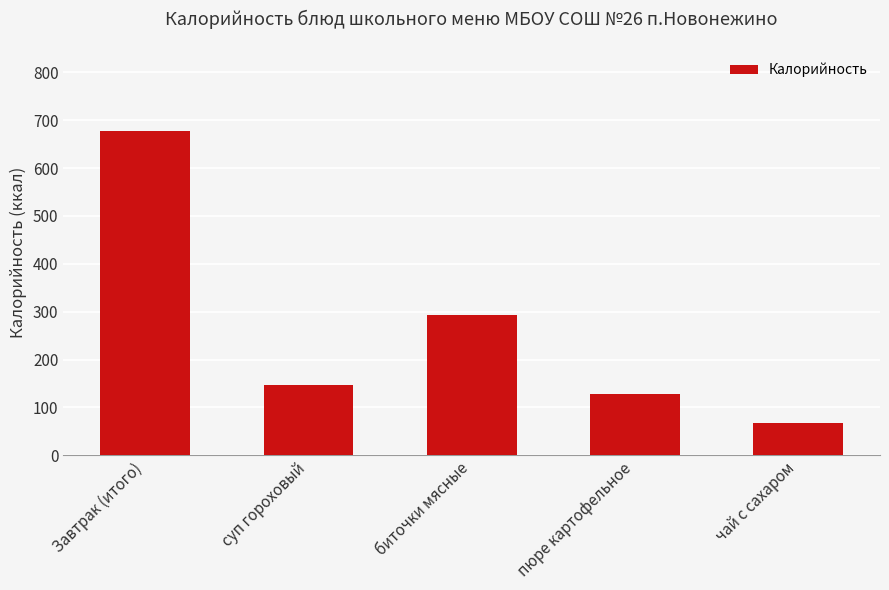

Rank the categories by value from lowest to highest.

чай с сахаром, пюре картофельное, суп гороховый, биточки мясные, Завтрак (итого)